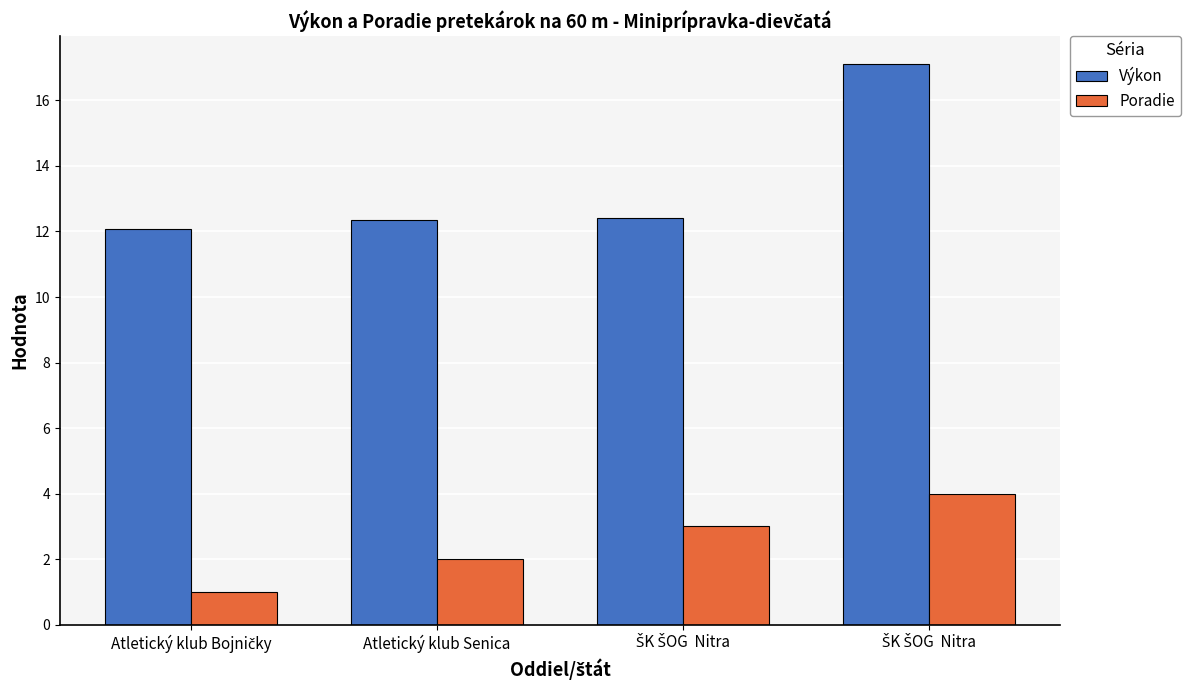

What are all the series names shown in the legend?

Výkon, Poradie